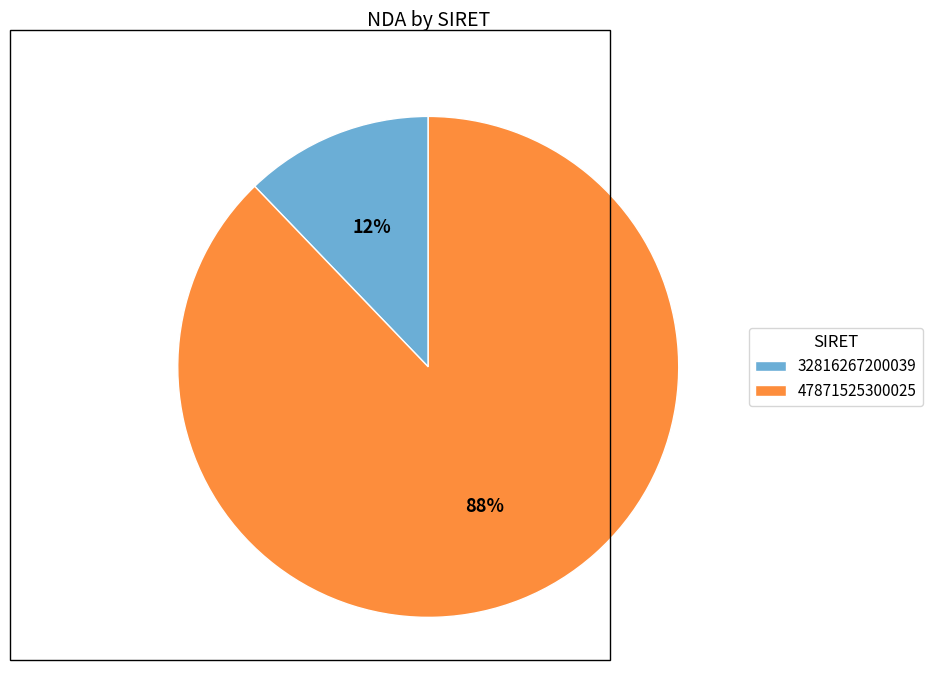

Which category accounts for the majority?

47871525300025